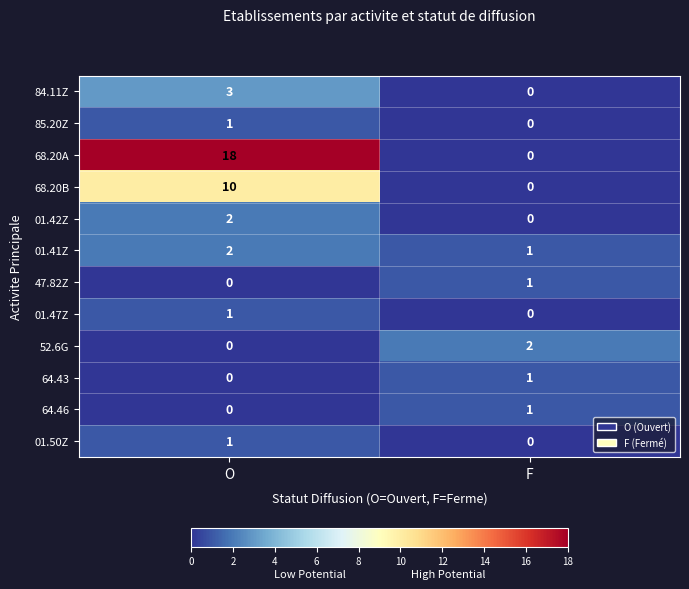

List the labels in order of 01.50Z value, smallest first.

F, O